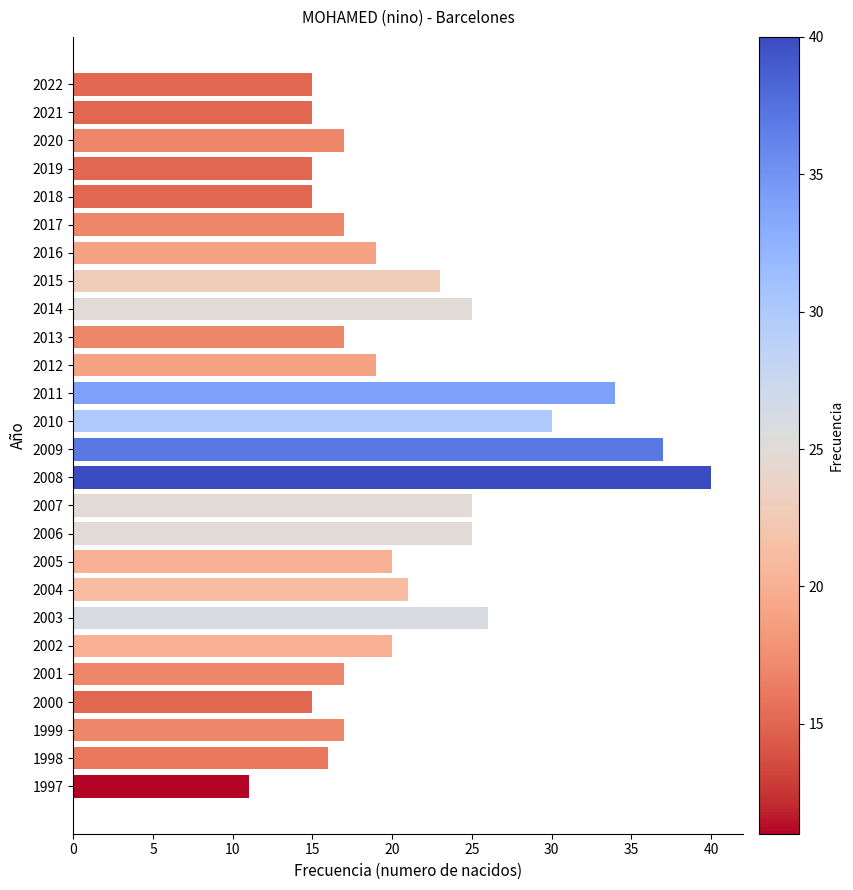

What is the value of the 12th bar from the top?

34